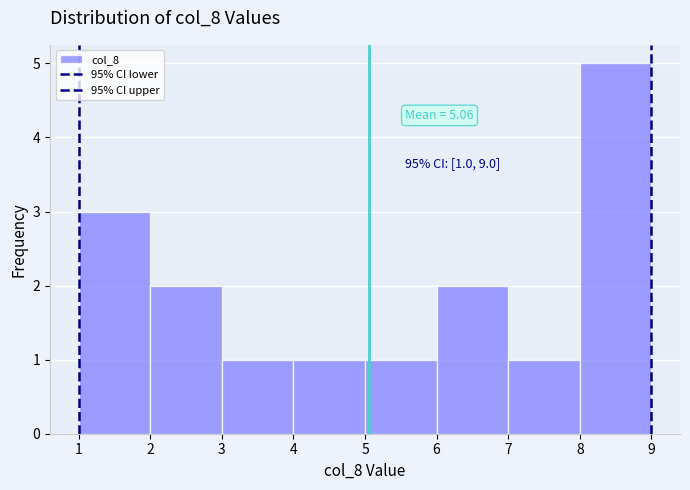

Over which range of the x-axis is the bar tallest?

8 to 9